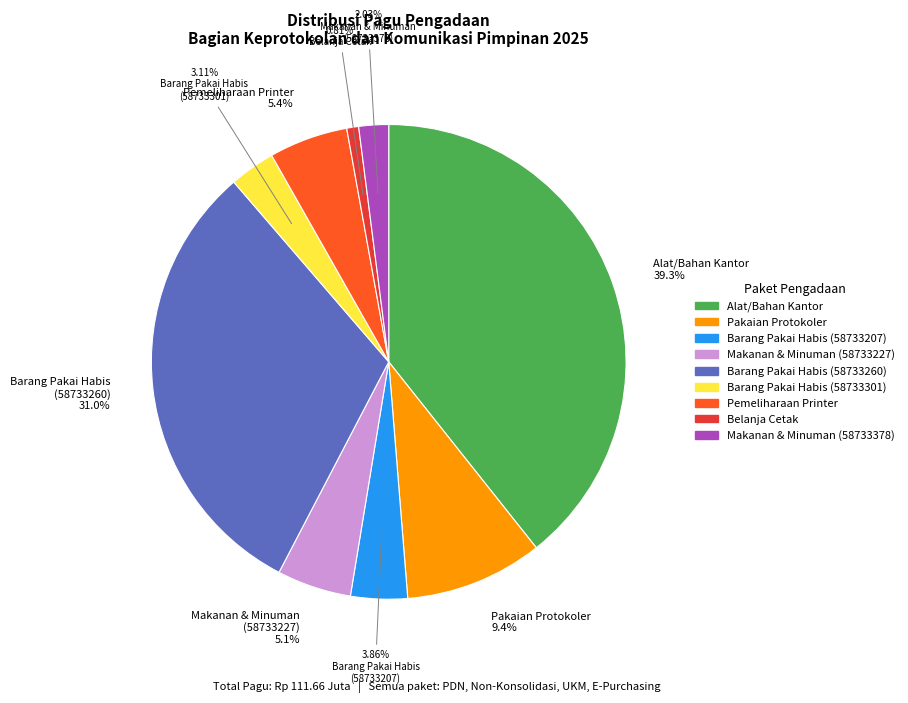

Is there any slice that represents more than half of the pie?

No